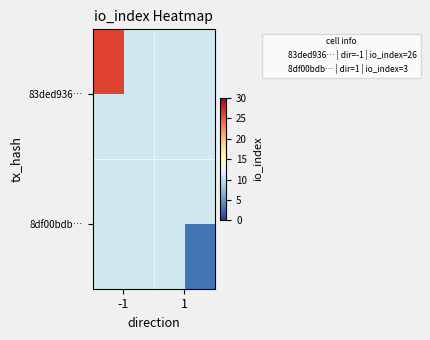

Rank the series at -1 from lowest to highest value.

83ded936…, 8df00bdb…